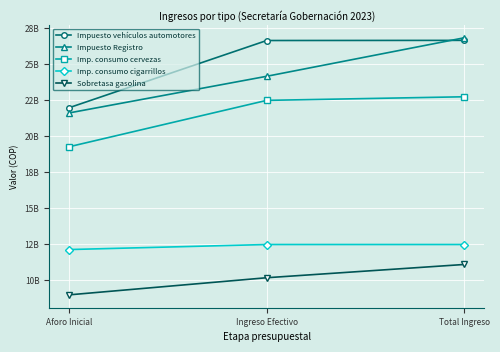

Is this an area chart (filled region under the line)?

No